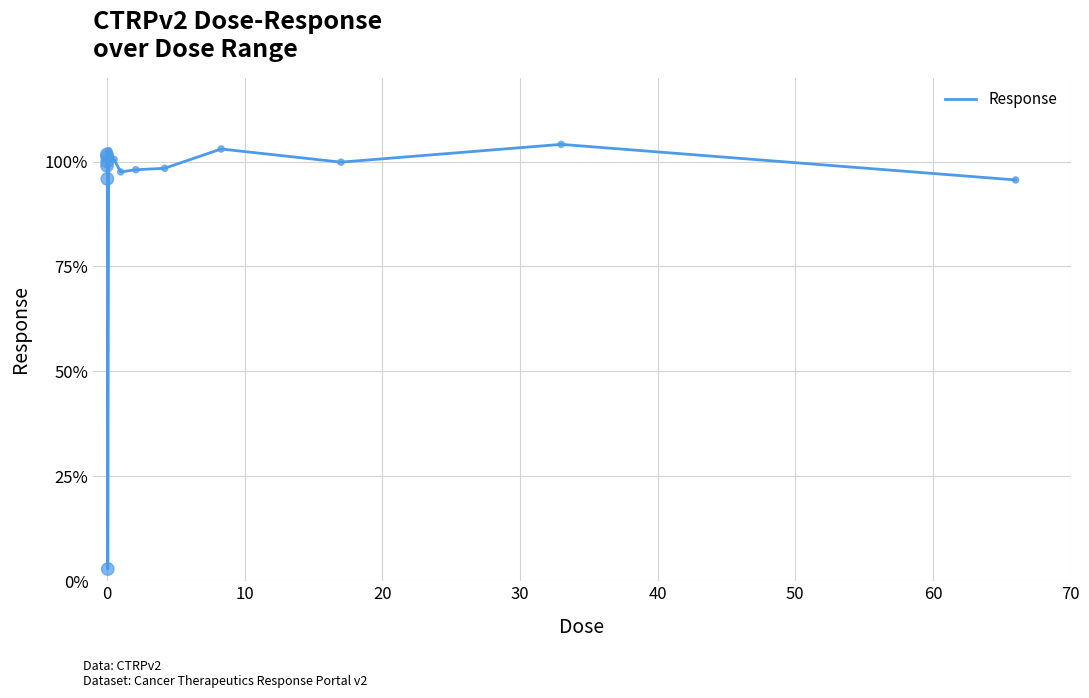

What is the difference between the maximum and minimum values?

101.2